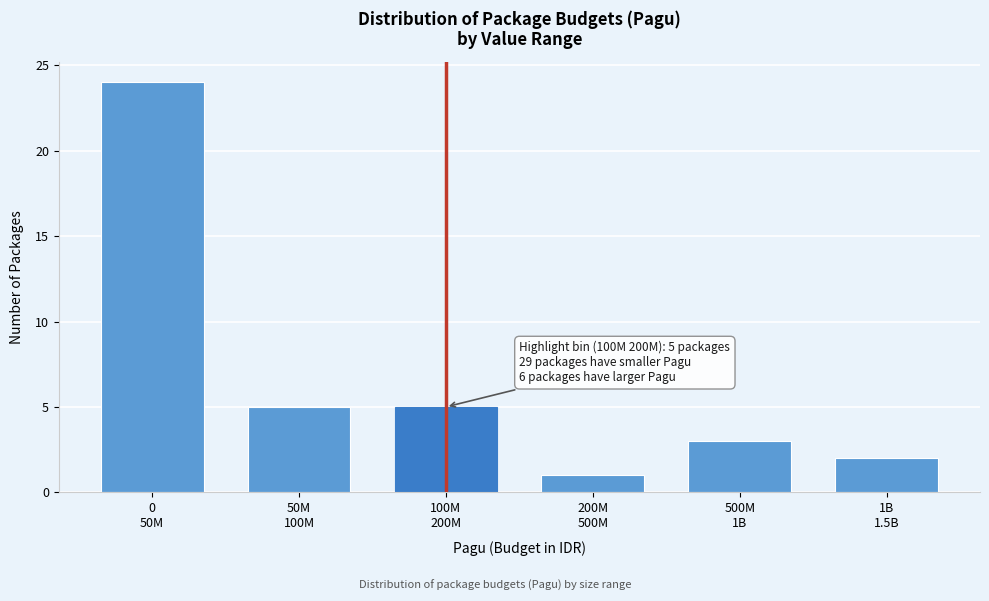

Reading left to right, extract all data points from this chart.

24	5	5	1	3	2